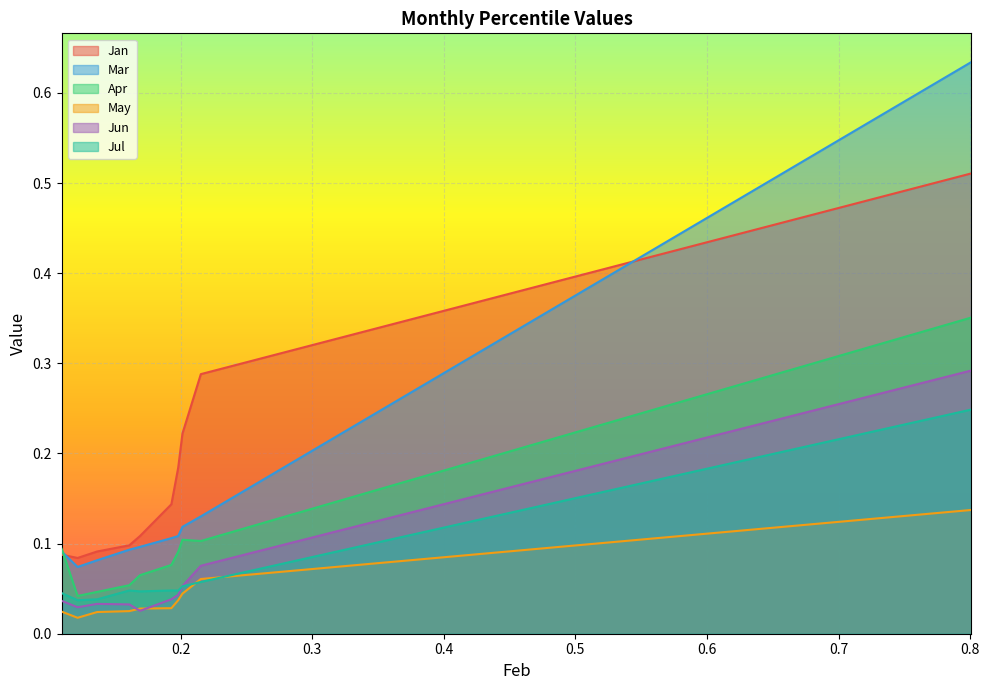

How many times do Mar and Jan cross each other?

2